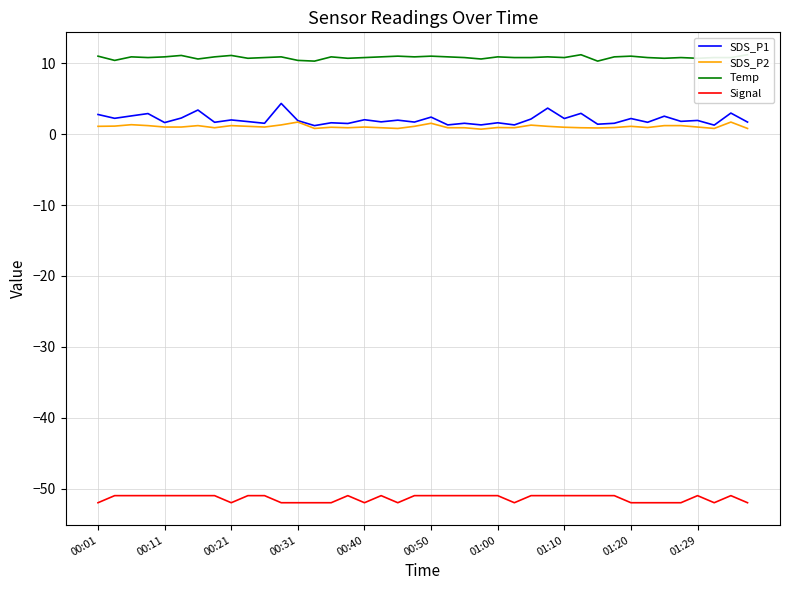

Is it true that Signal equals -52.0 at 00:40?

True